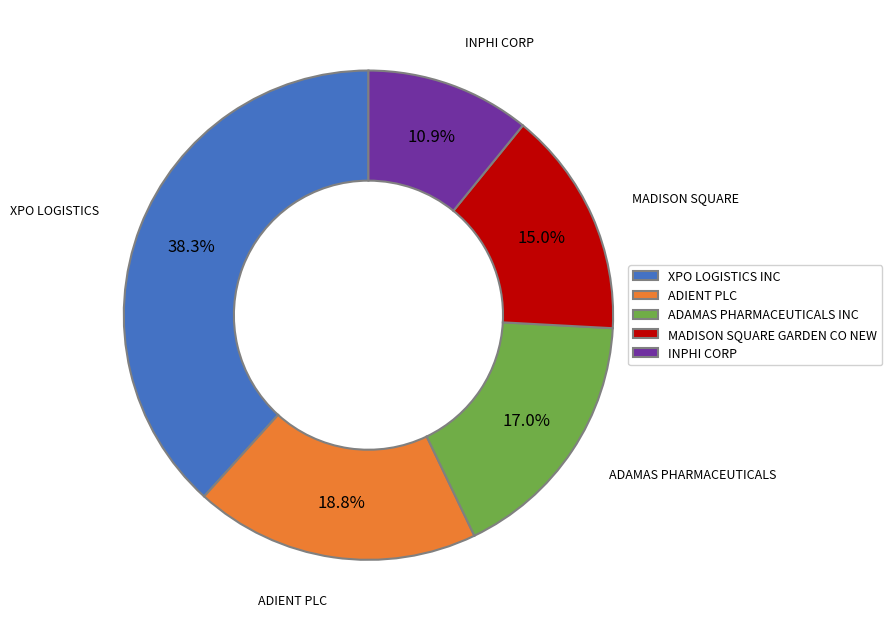

Which category has the biggest portion of the pie?

XPO LOGISTICS INC